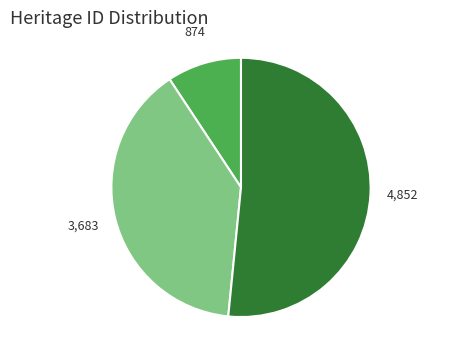

Does any single category account for the majority?

Yes